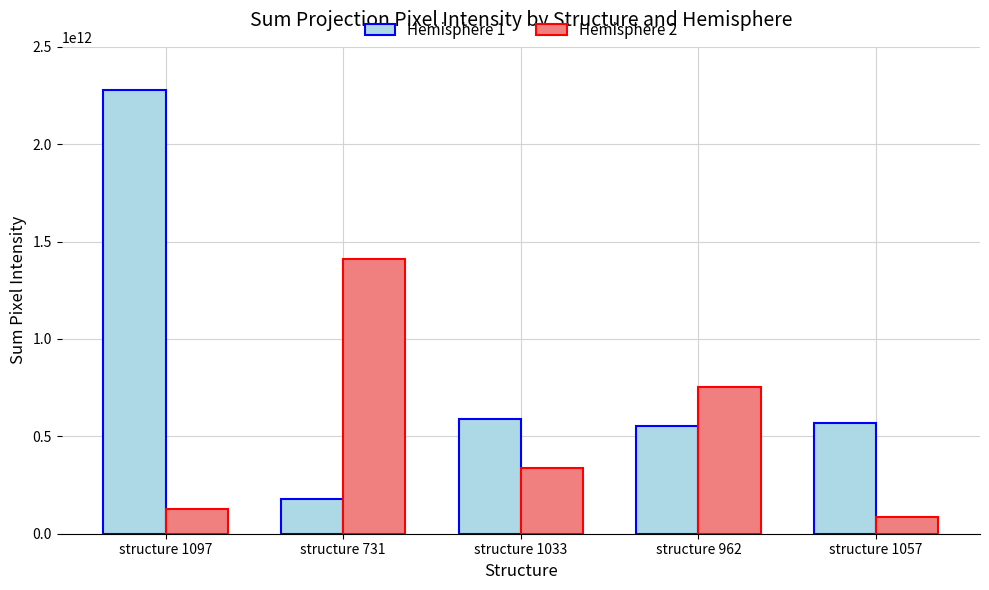

At which category is the sum across all series the highest?

structure 1097